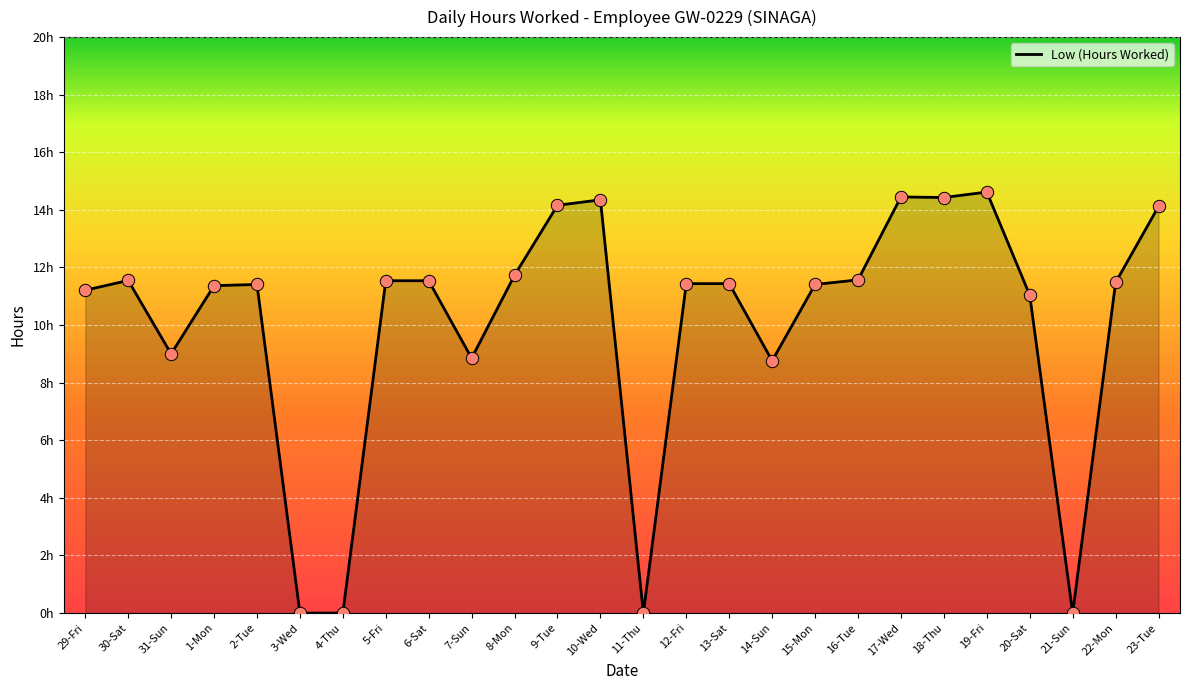

Between 19-Fri and 23-Tue, which is larger?

19-Fri